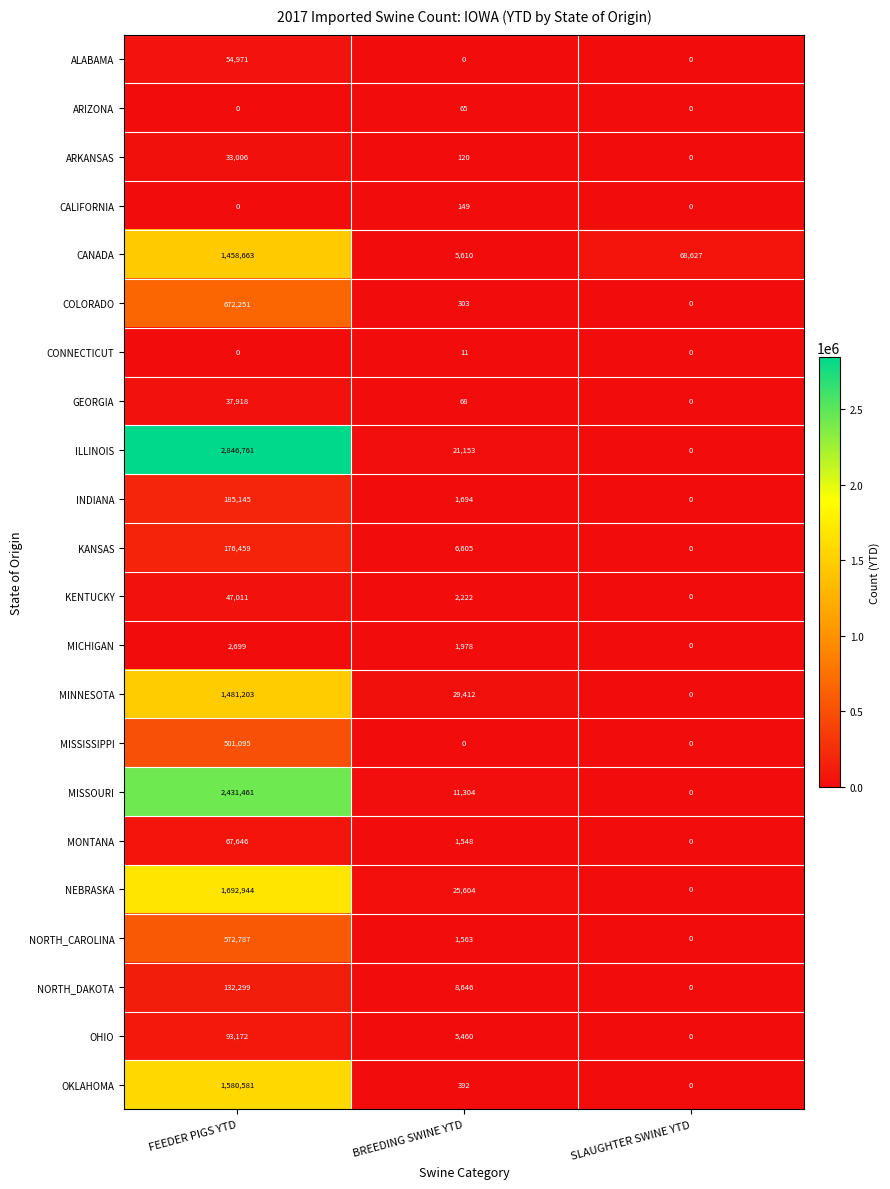

What is the difference between the MISSOURI values at SLAUGHTER SWINE YTD and FEEDER PIGS YTD?

2431461